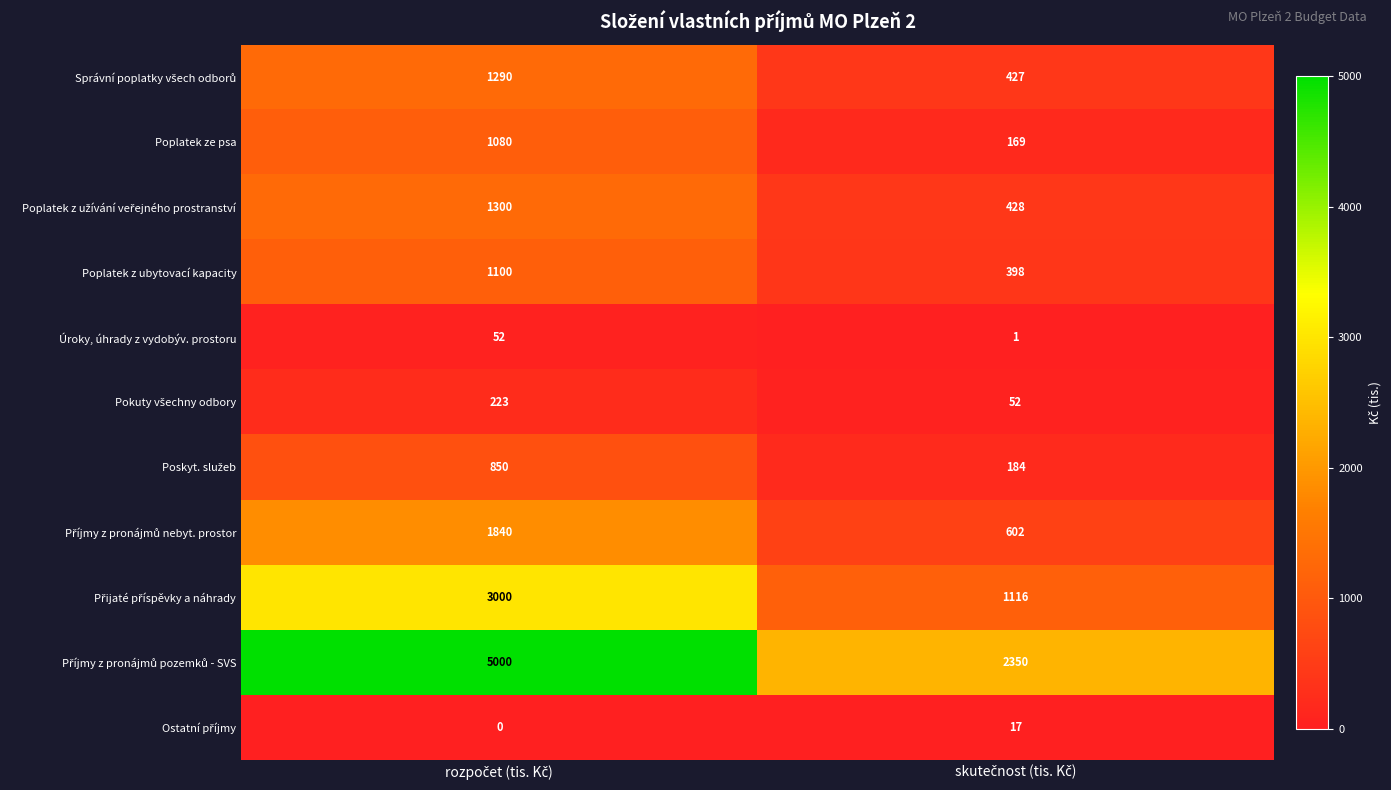

Rank the series by their maximum value, from highest to lowest.

Příjmy z pronájmů pozemků - SVS, Přijaté příspěvky a náhrady, Příjmy z pronájmů nebyt. prostor, Poplatek z užívání veřejného prostranství, Správní poplatky všech odborů, Poplatek z ubytovací kapacity, Poplatek ze psa, Poskyt. služeb, Pokuty všechny odbory, Úroky, úhrady z vydobýv. prostoru, Ostatní příjmy